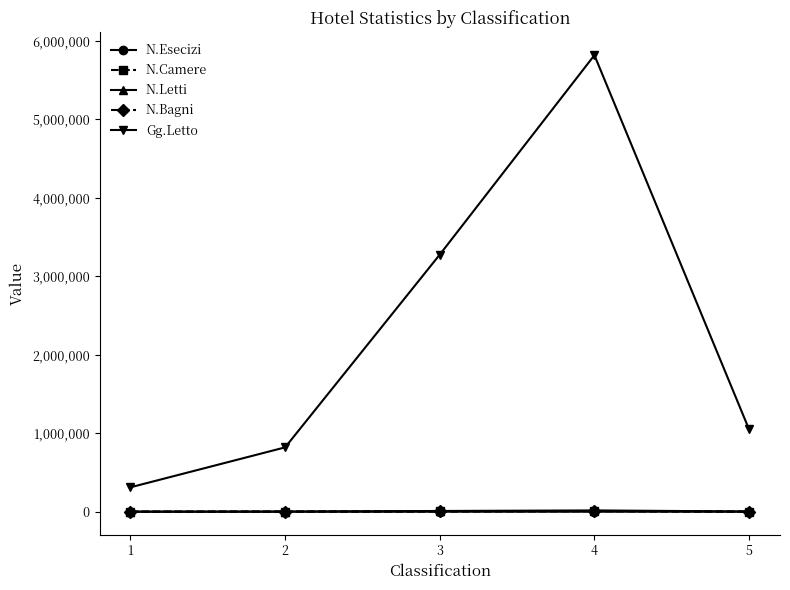

What is the maximum value shown in the chart?

5817432